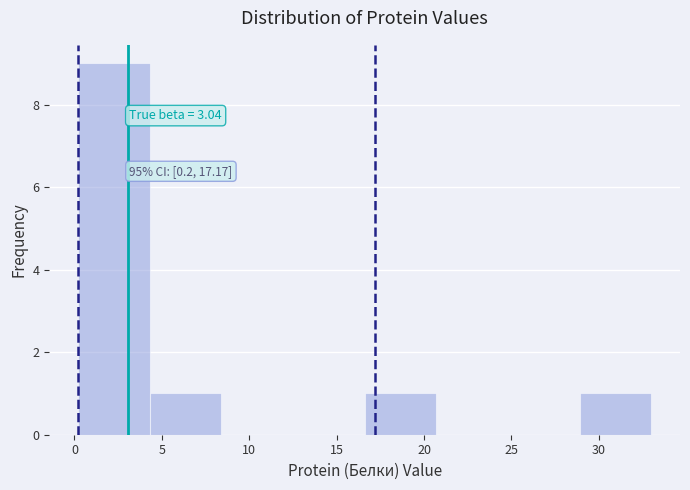

Over which range of the x-axis is the bar tallest?

0.2 to 4.3